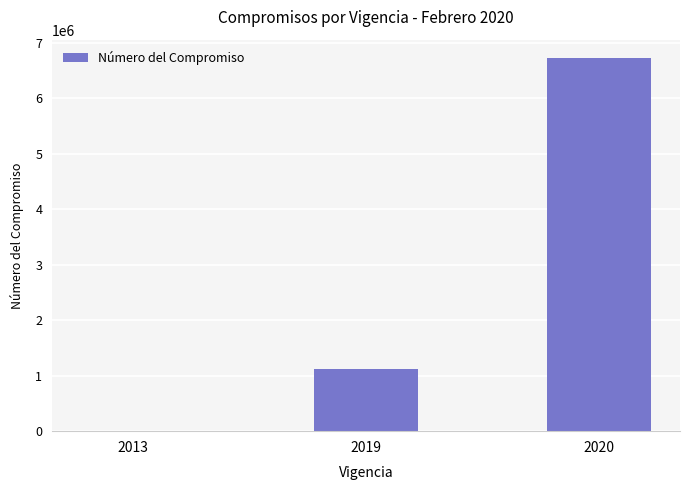

How many series are shown in this chart?

1